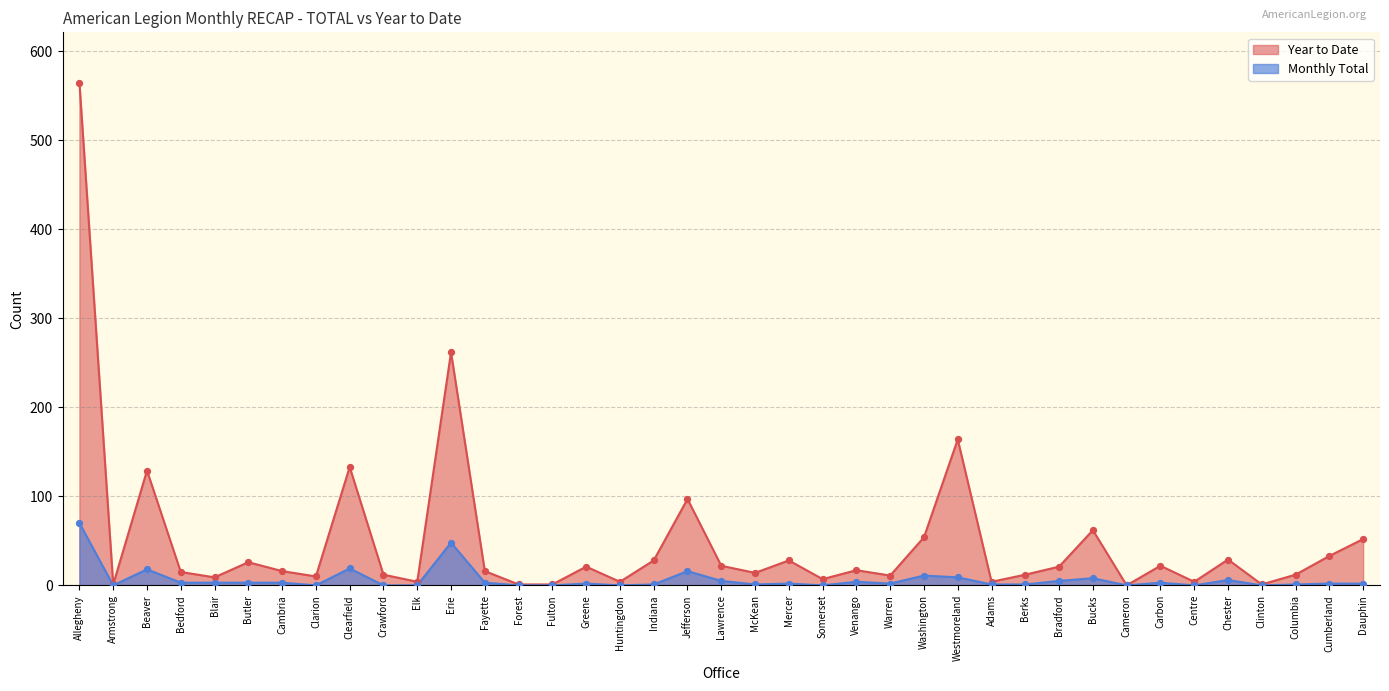

What is the ratio of the value at Dauphin to the value at Clearfield?

0.4